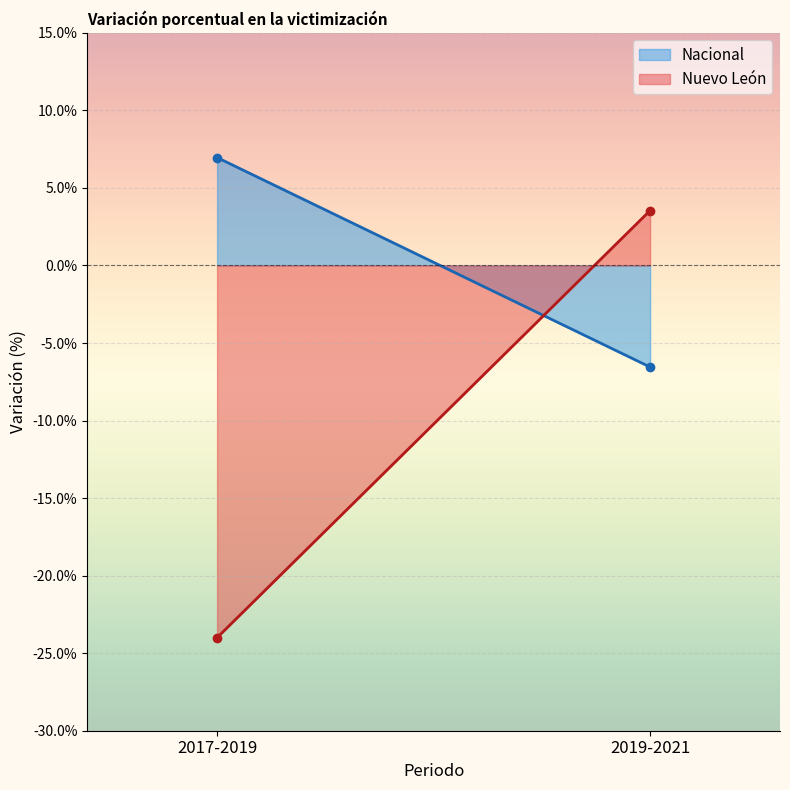

What is the total value across all series at 2019-2021?

-3.0